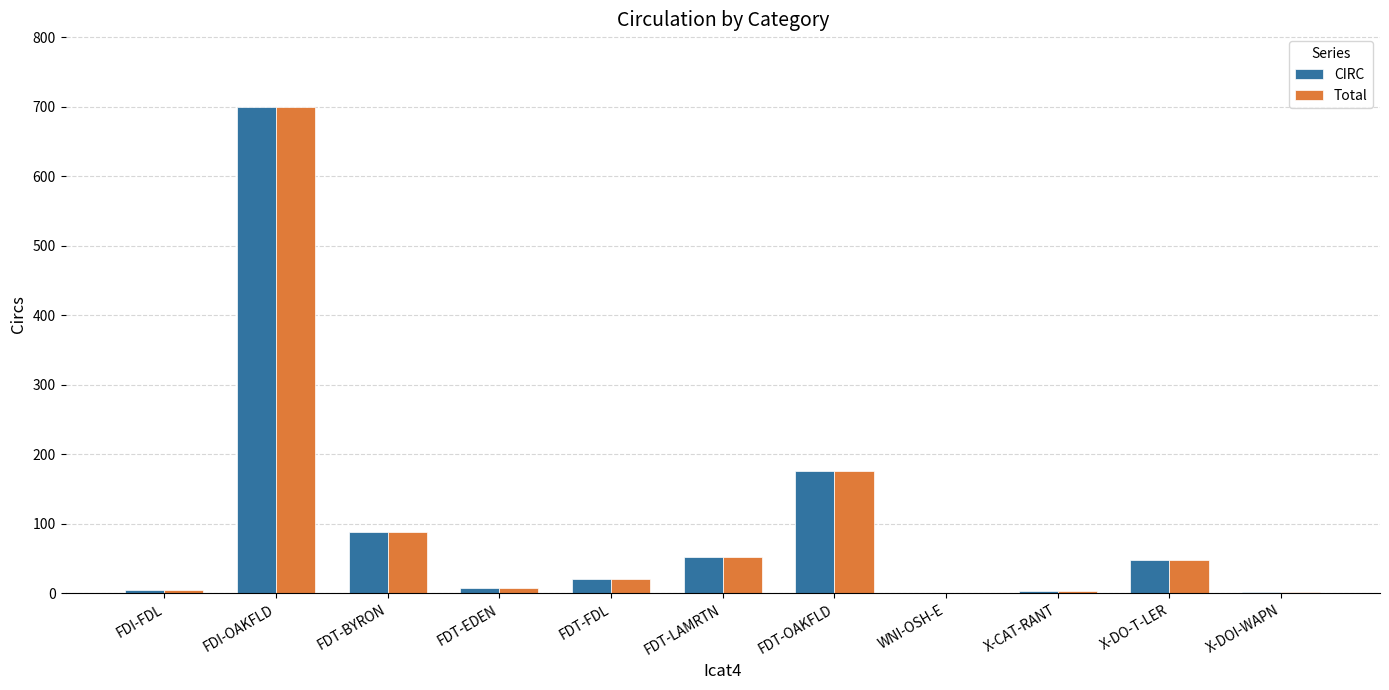

What are all the series names shown in the legend?

CIRC, Total